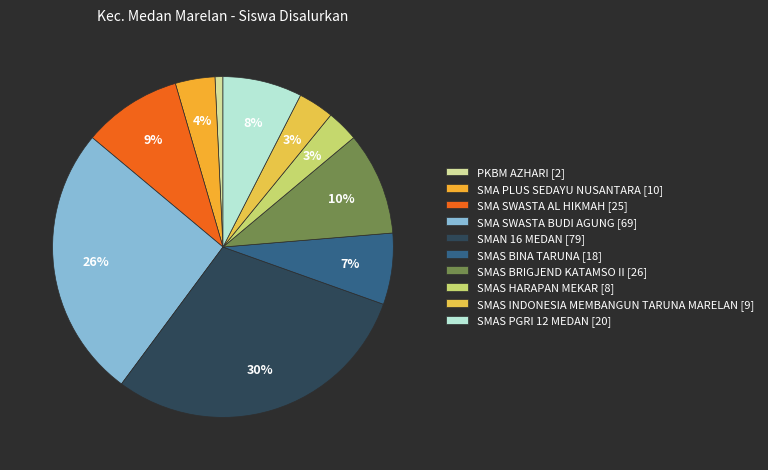

Which category has the smallest portion of the pie?

PKBM AZHARI